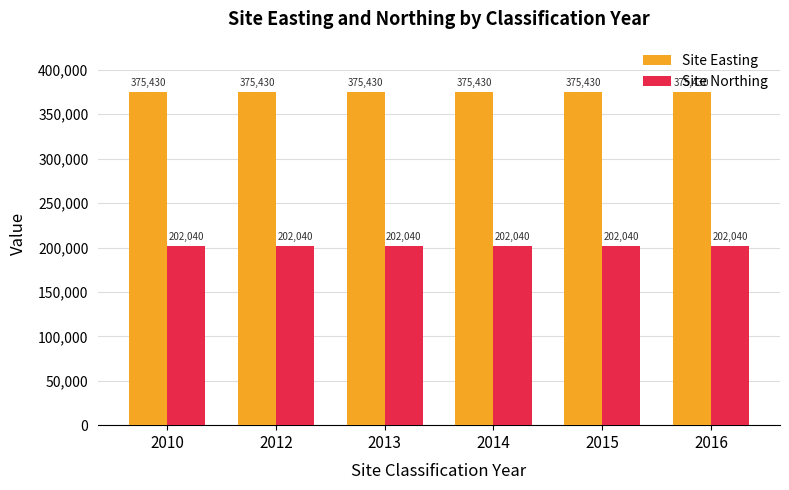

Count the number of data series in this chart.

2